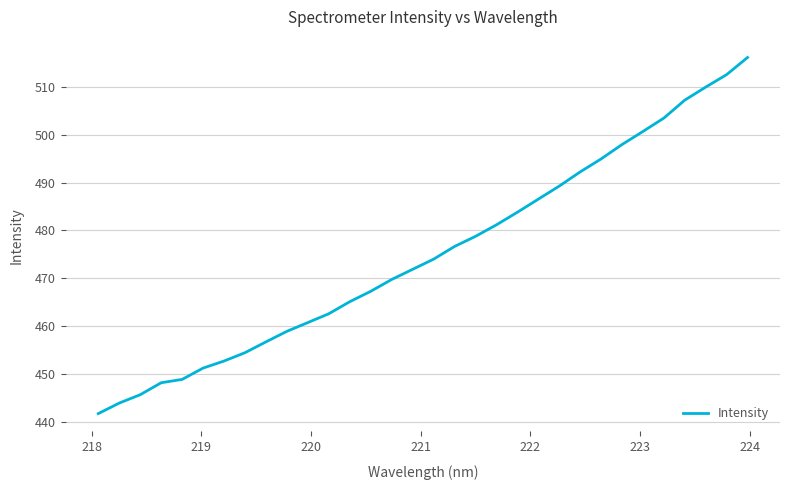

What is the difference between the maximum and minimum values?

74.3